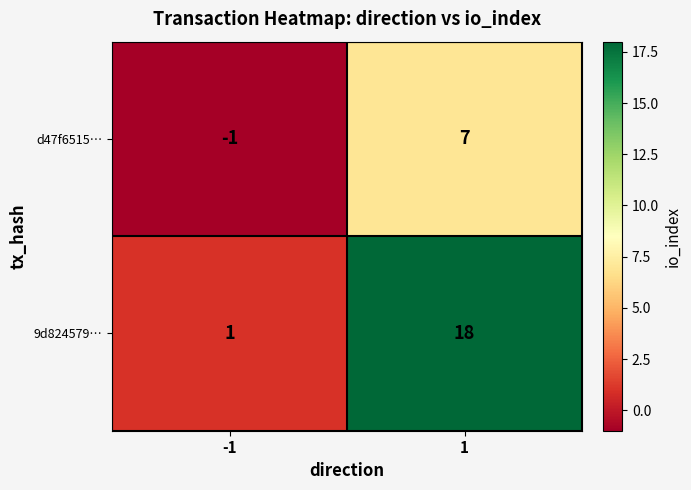

At which category does the chart reach its minimum across all series?

-1